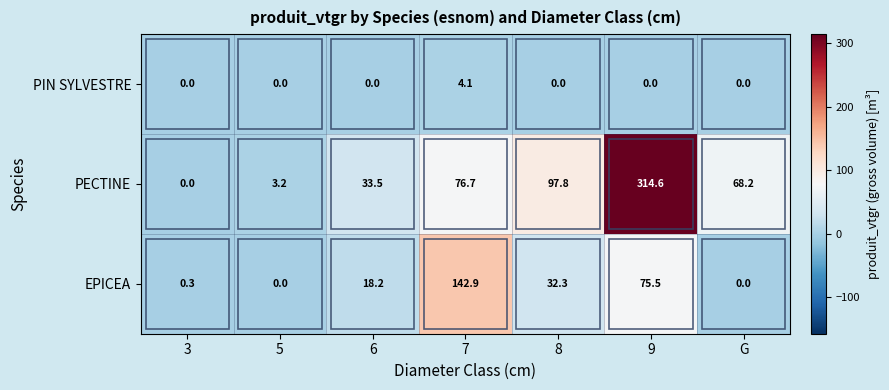

List the series in order of their overall mean, highest first.

PECTINE, EPICEA, PIN SYLVESTRE